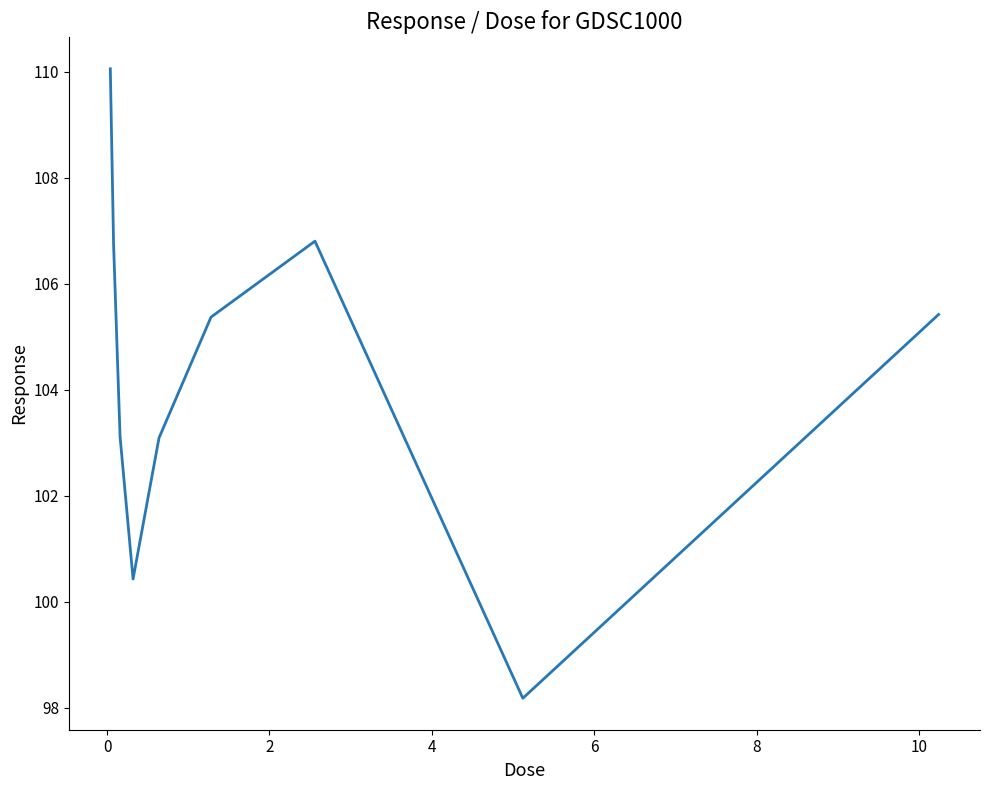

What is the maximum value shown in the chart?

110.1